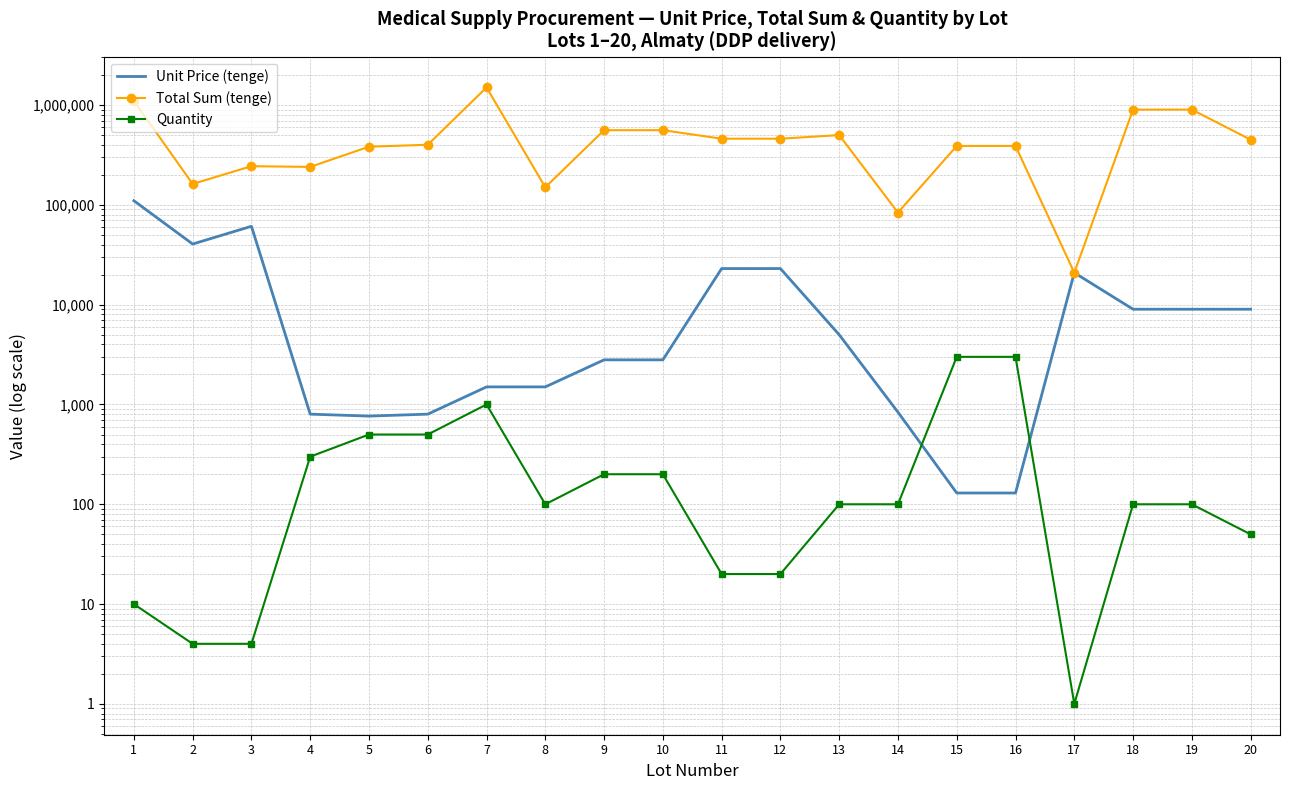

What is the value of the Unit Price (tenge) point at the 9th from the left?

2800.0